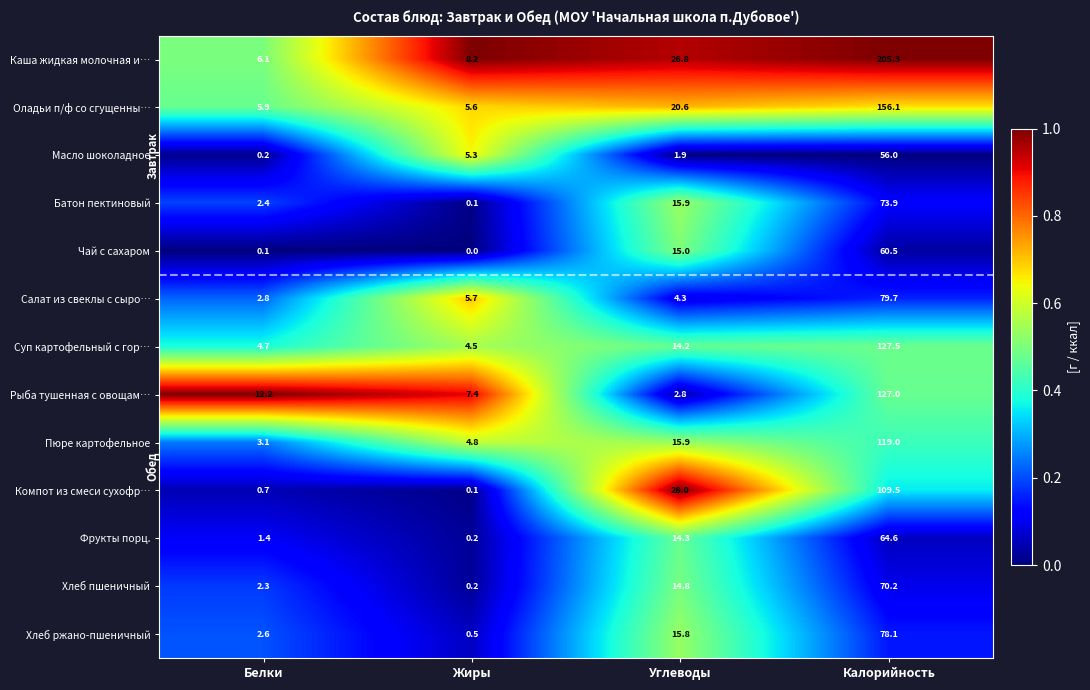

Count the number of categories in the chart.

4